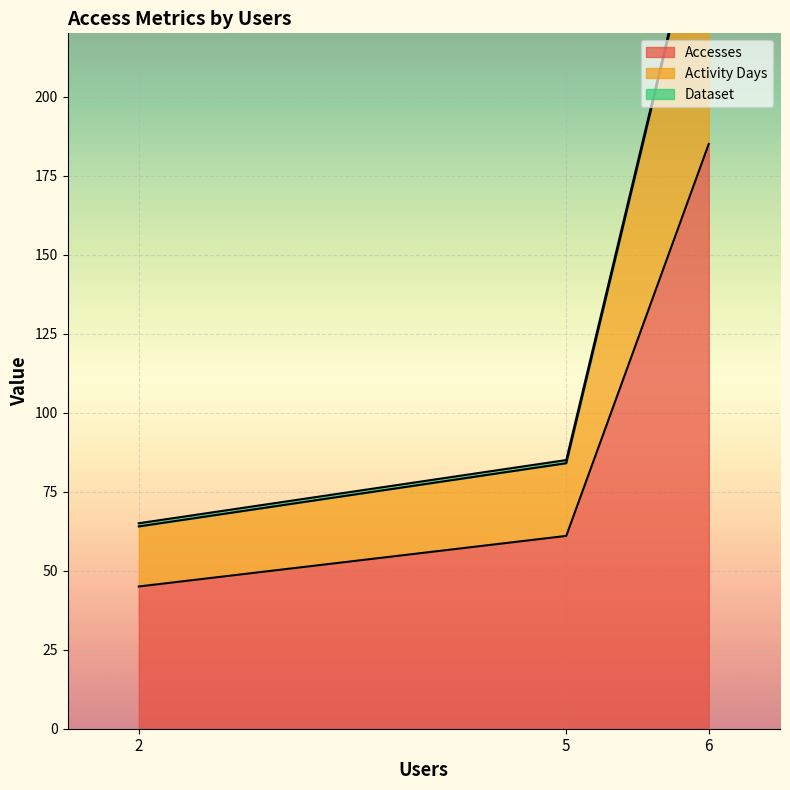

At which label is Accesses closest to 115?

5